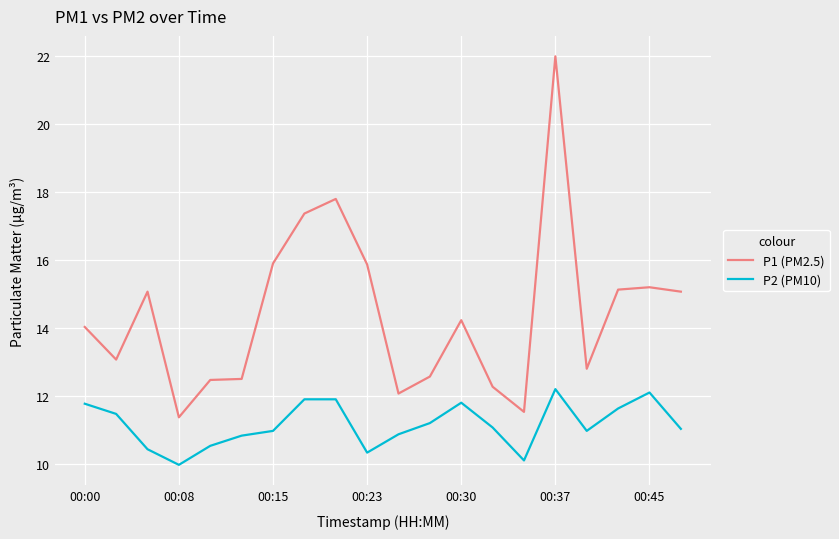

What is the lowest value of the P2 (PM10) series?

10.0